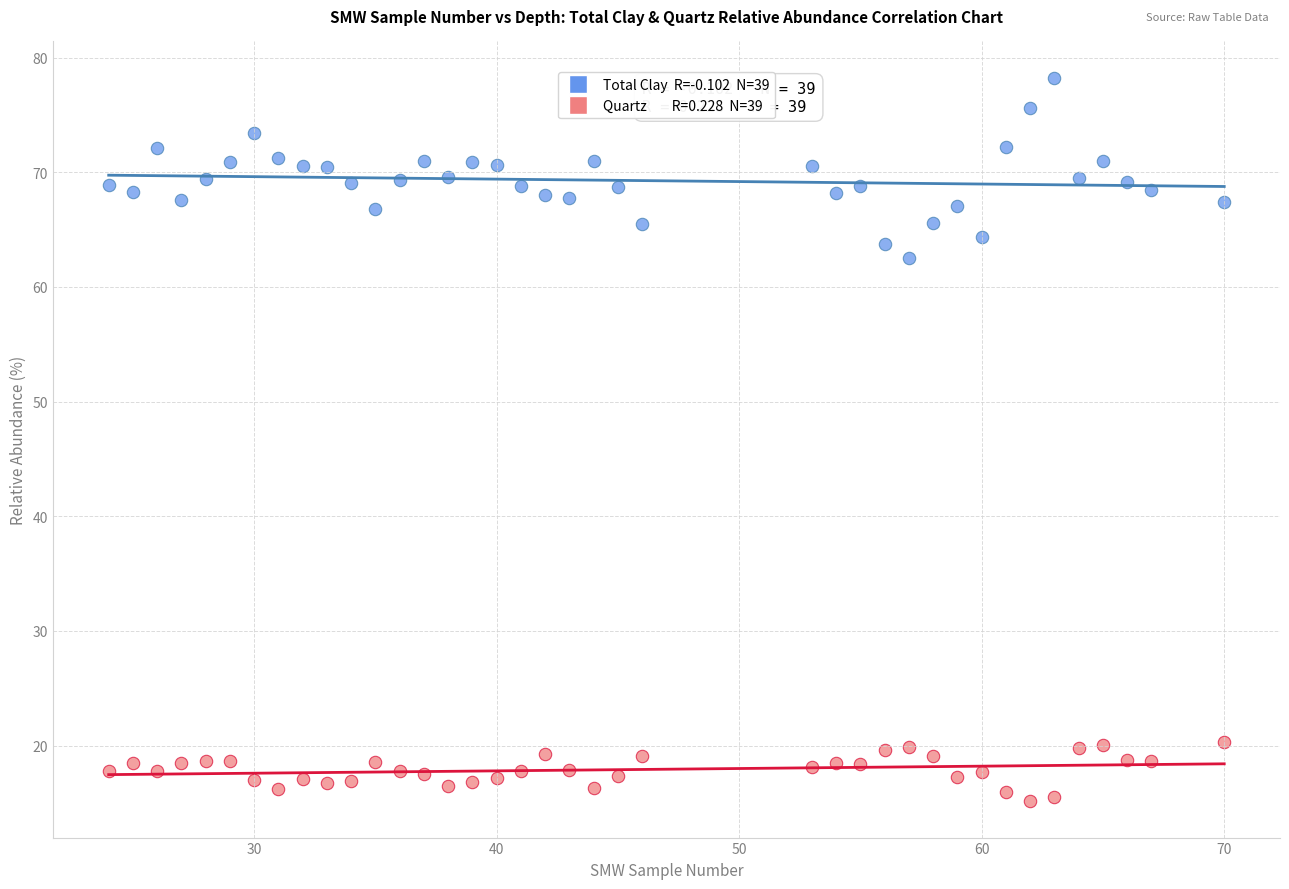

Across all series, what Y value is closest to 46?

62.5